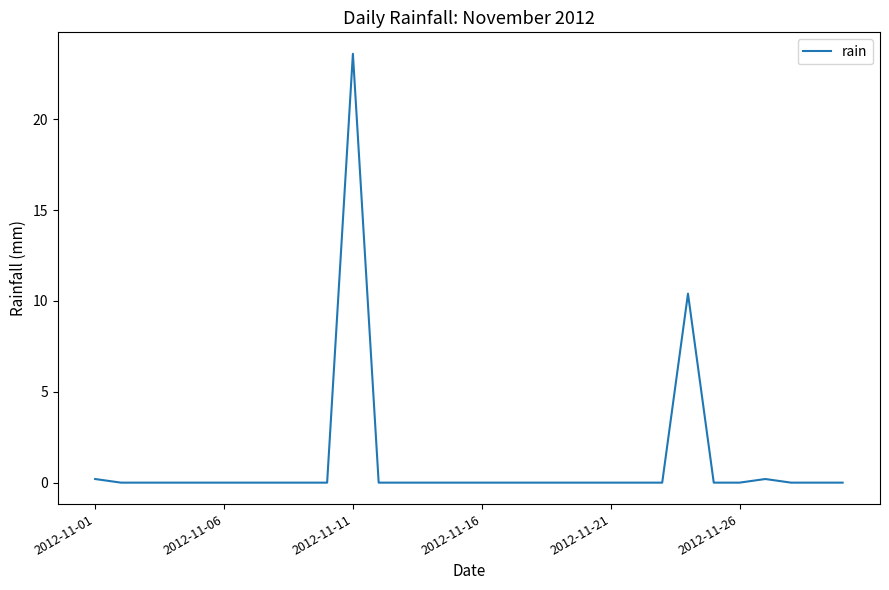

What is the maximum value shown in the chart?

23.6